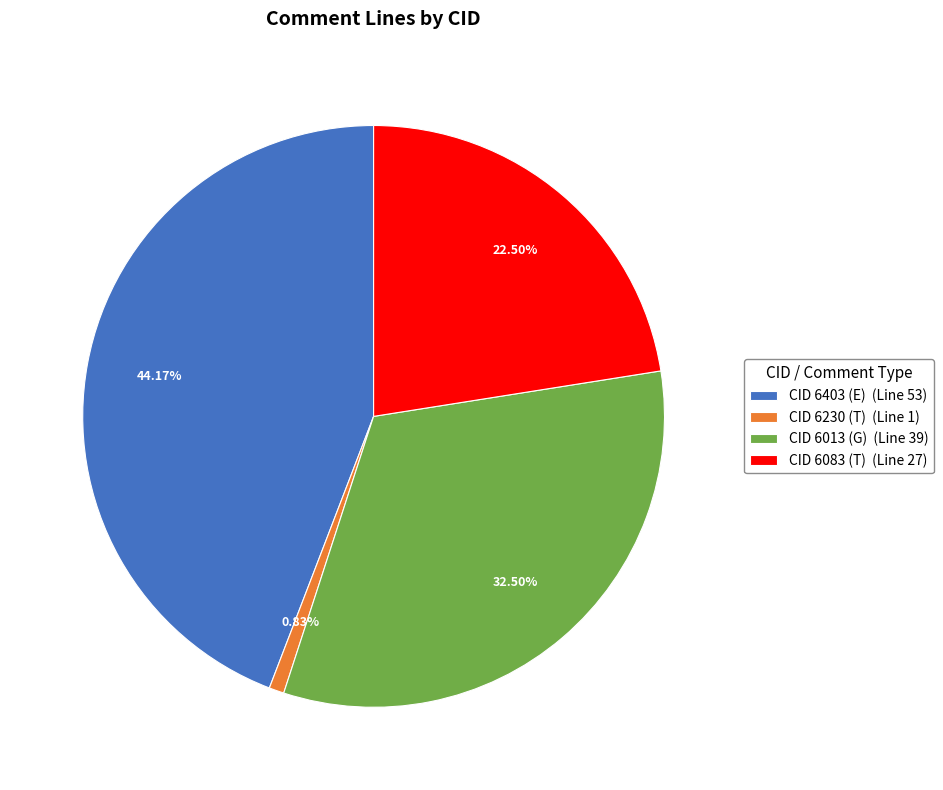

Which has a higher value, CID 6013 (G) (Line 39) or CID 6083 (T) (Line 27)?

CID 6013 (G) (Line 39)